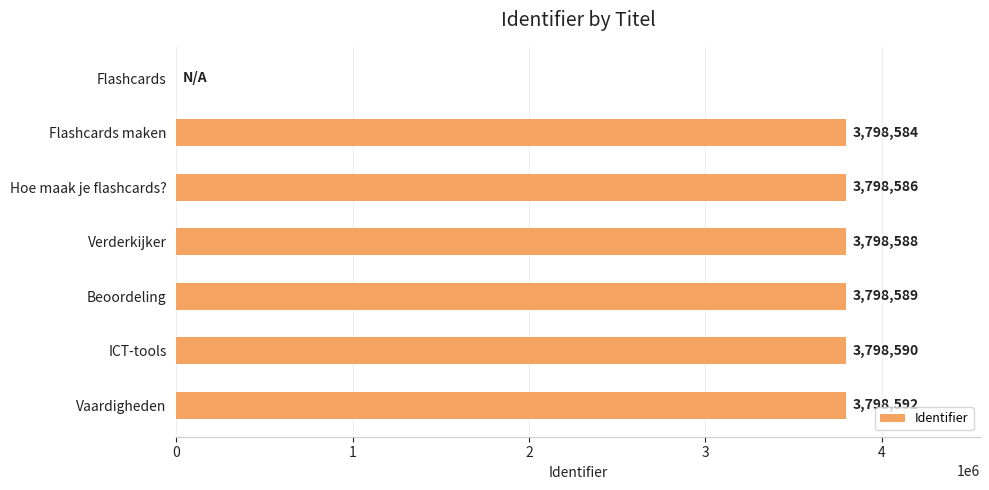

Which label corresponds to the largest value in the chart?

Vaardigheden